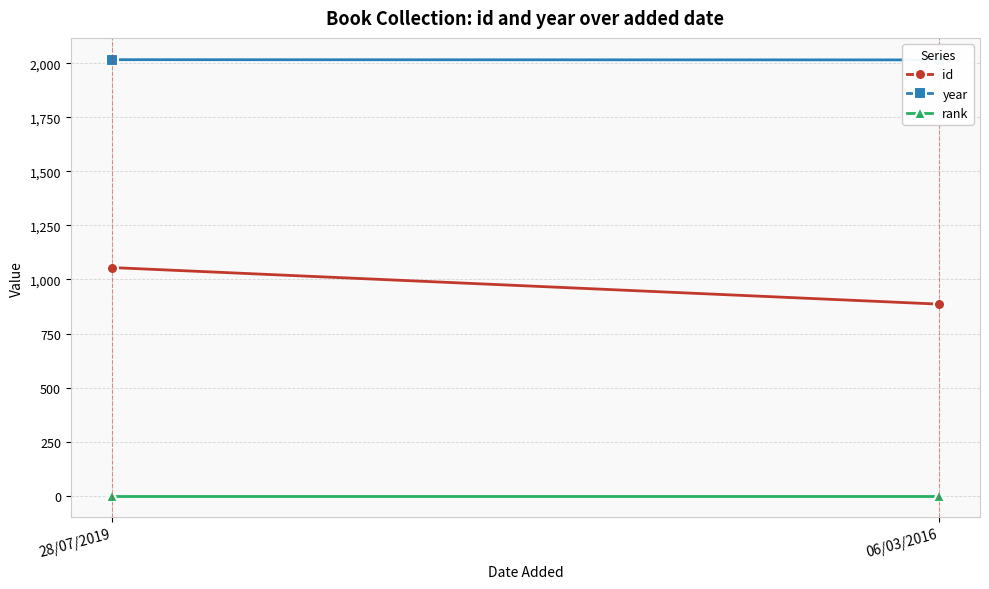

Read the year value at 28/07/2019.

2016